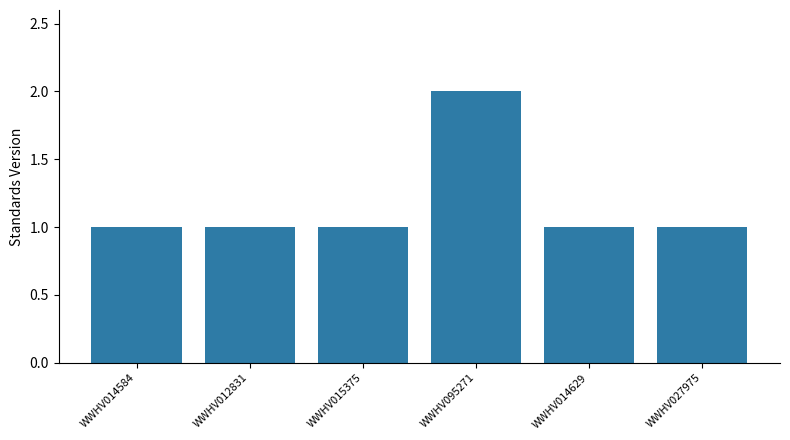

Is it true that the value at WWHV012831 is 2?

False